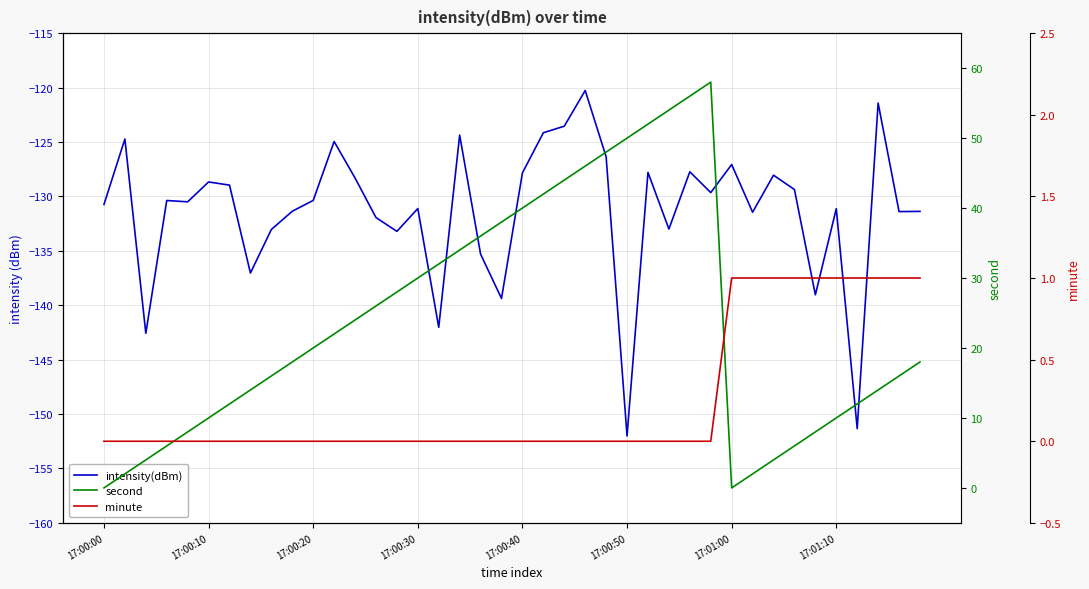

True or false: intensity(dBm) and minute intersect in this chart.

False